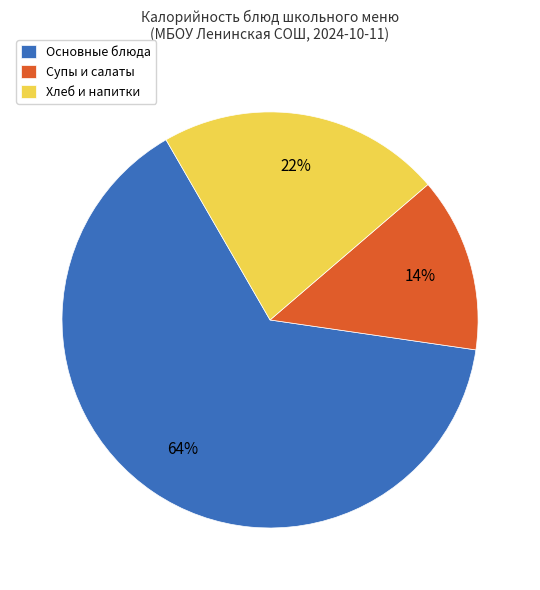

To the nearest percent, what portion does Супы и салаты represent?

14%